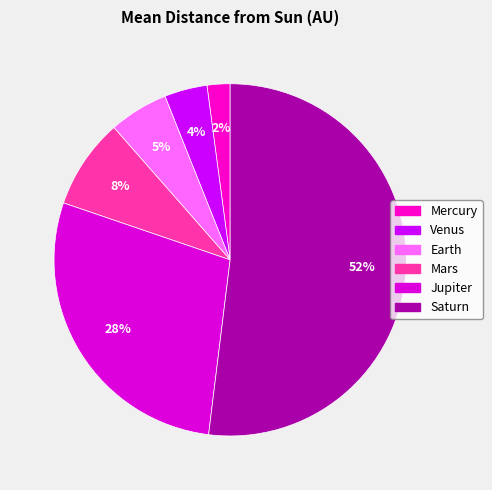

How many slices are in this pie chart?

6